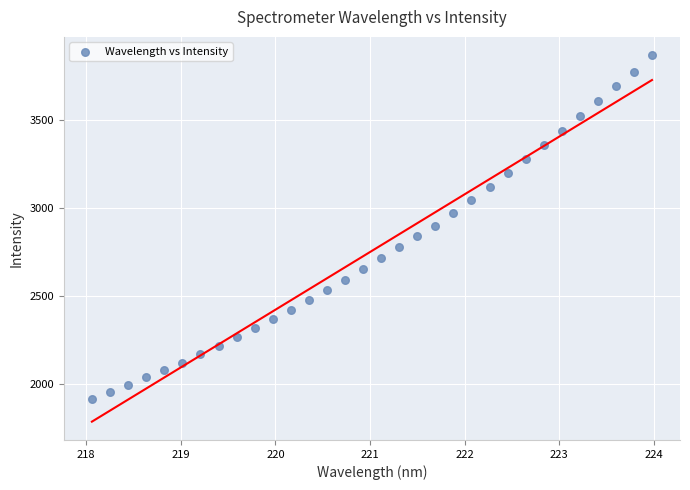

What is the range of Y values (max minus min)?

1956.9